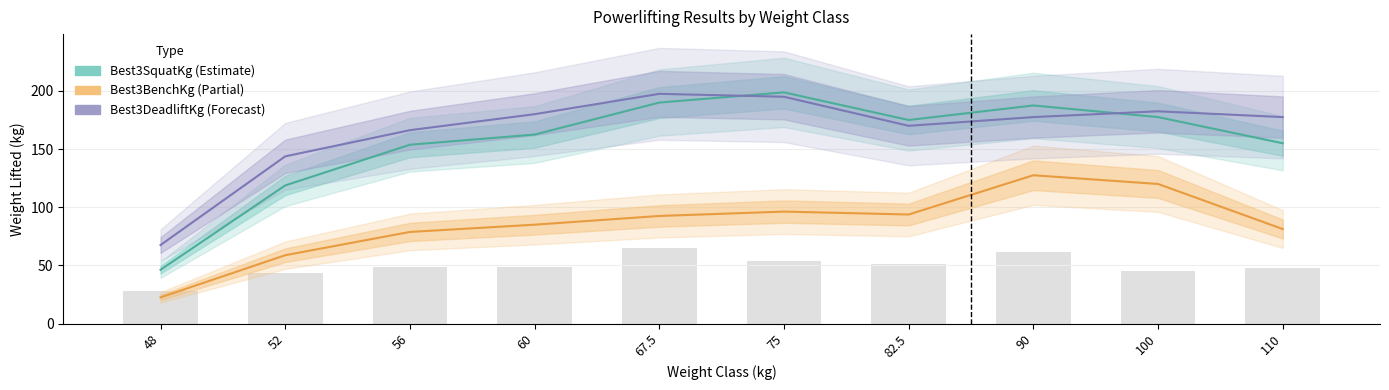

Which has a higher value, 60 or 56?

60